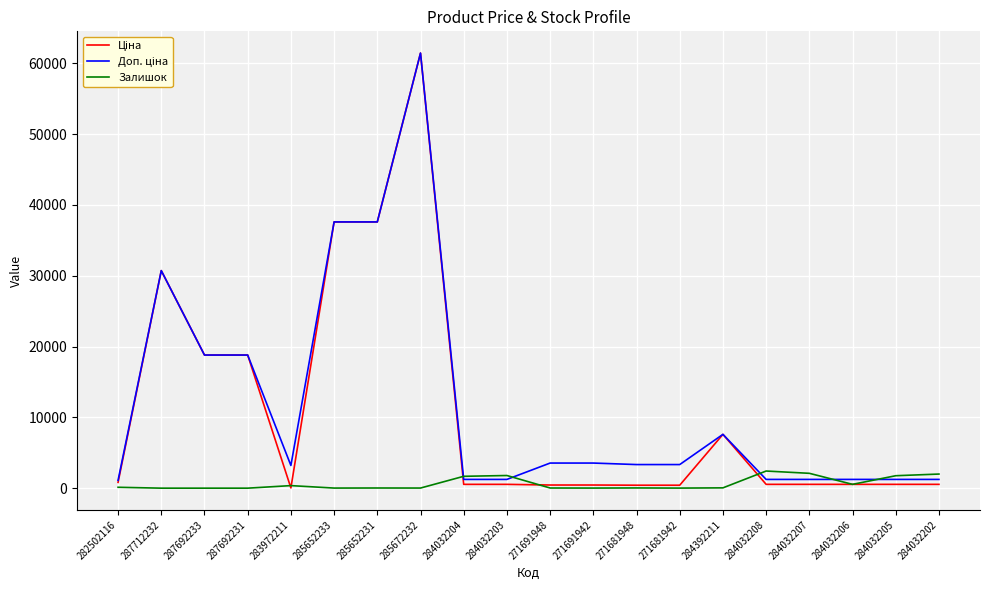

What is the highest value of the Залишок series?

2419.0